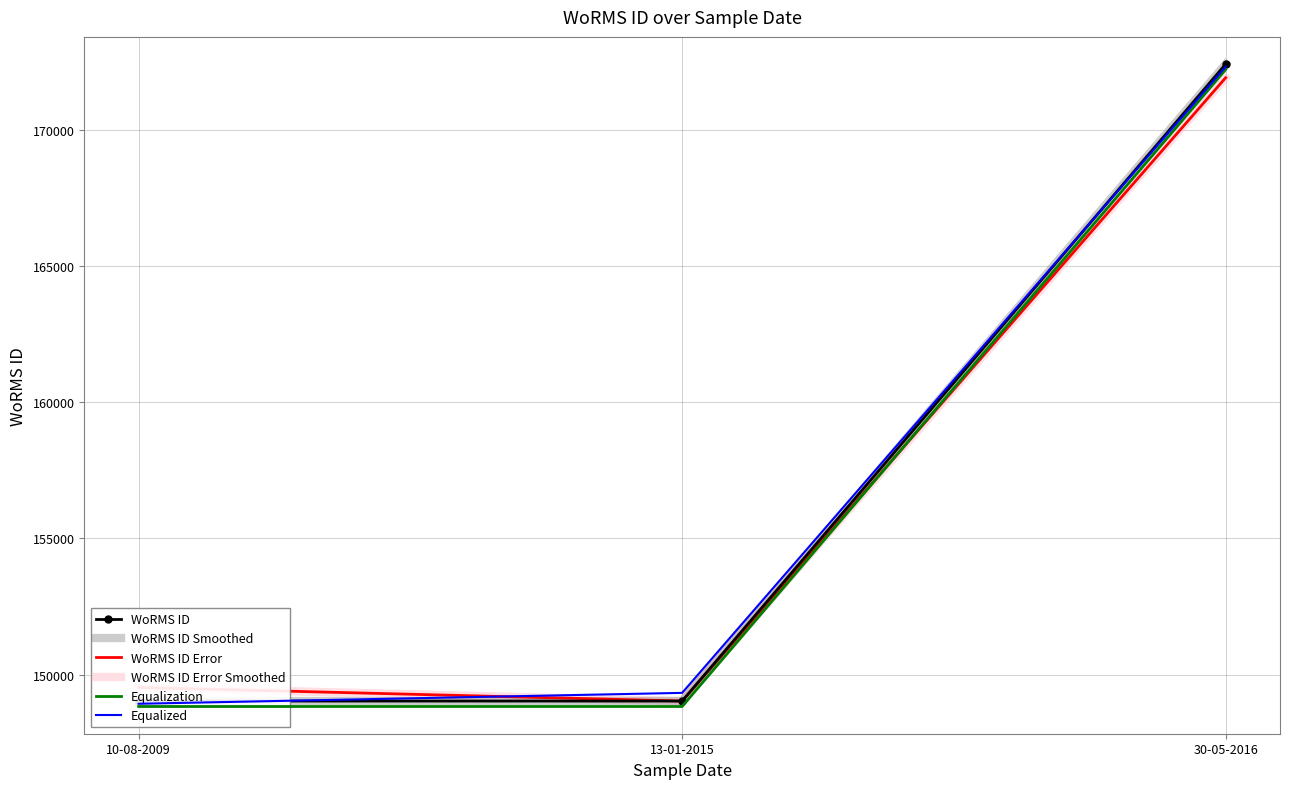

Reading left to right, what are all the values shown in this chart?

WoRMS ID: 10-08-2009=149028	13-01-2015=149028	30-05-2016=172419
WoRMS ID Smoothed: 10-08-2009=149028	13-01-2015=149028	30-05-2016=172419
WoRMS ID Error: 10-08-2009=149528	13-01-2015=149028	30-05-2016=171919
WoRMS ID Error Smoothed: 10-08-2009=149528	13-01-2015=149028	30-05-2016=171919
Equalization: 10-08-2009=148828	13-01-2015=148828	30-05-2016=172219
Equalized: 10-08-2009=148928	13-01-2015=149328	30-05-2016=172319